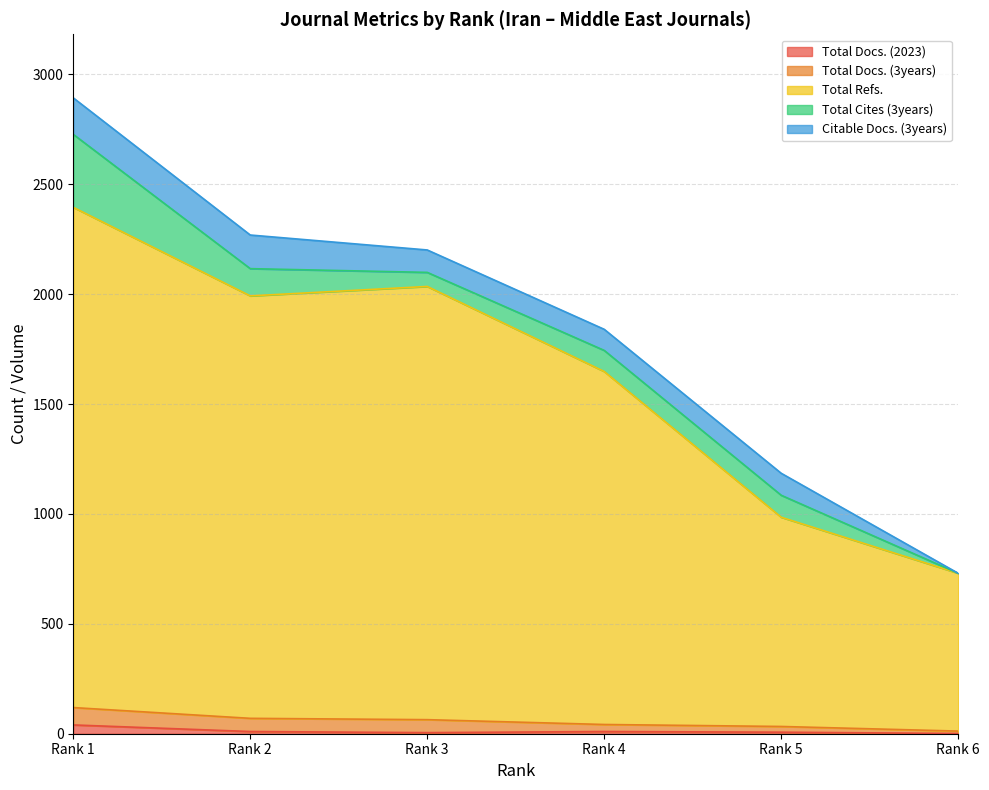

Which series has the largest total across all categories?

Total Refs.